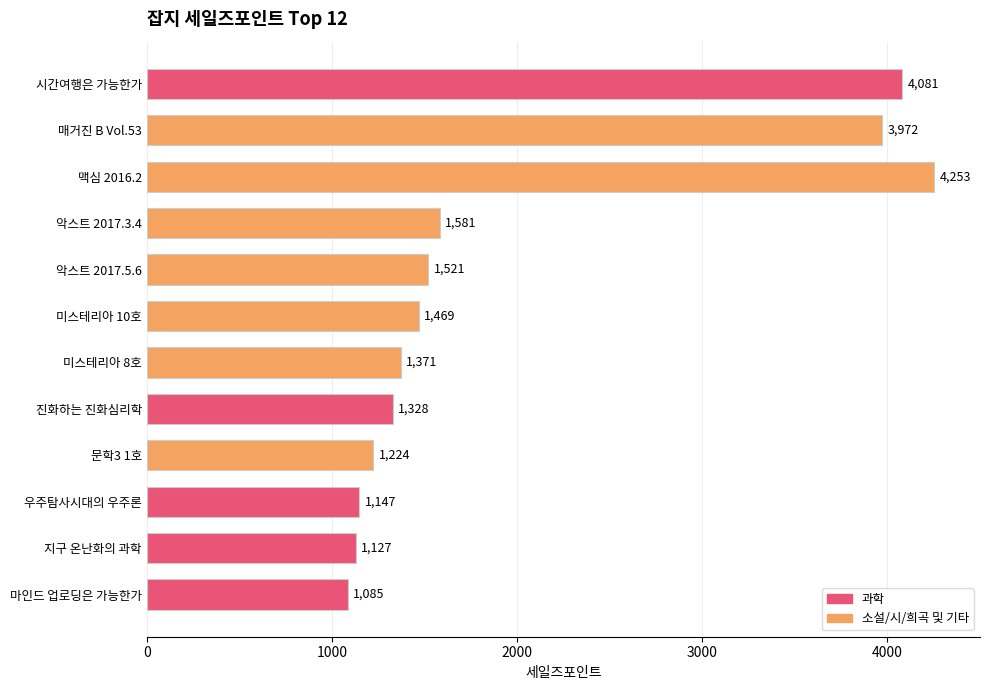

Rank the categories by value from highest to lowest.

맥심 2016.2, 시간여행은 가능한가, 매거진 B Vol.53, 악스트 2017.3.4, 악스트 2017.5.6, 미스테리아 10호, 미스테리아 8호, 진화하는 진화심리학, 문학3 1호, 우주탐사시대의 우주론, 지구 온난화의 과학, 마인드 업로딩은 가능한가